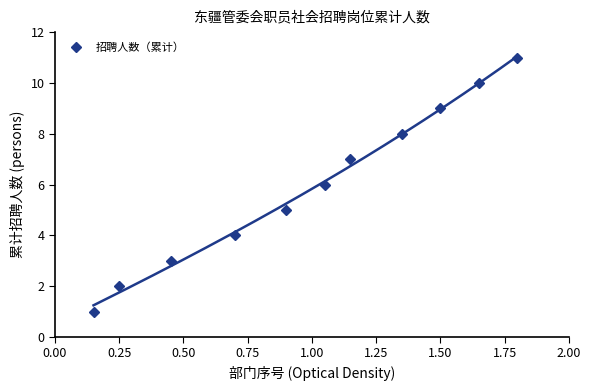

Is it true that 招聘人数（累计） equals 9 at 1.50?

True